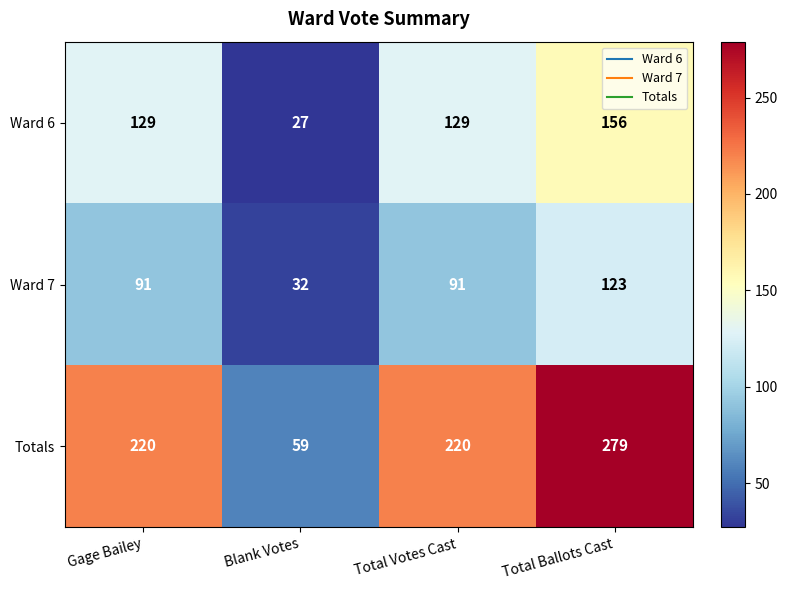

Reading left to right, extract all data points from this chart.

Ward 6: 129	27	129	156
Ward 7: 91	32	91	123
Totals: 220	59	220	279